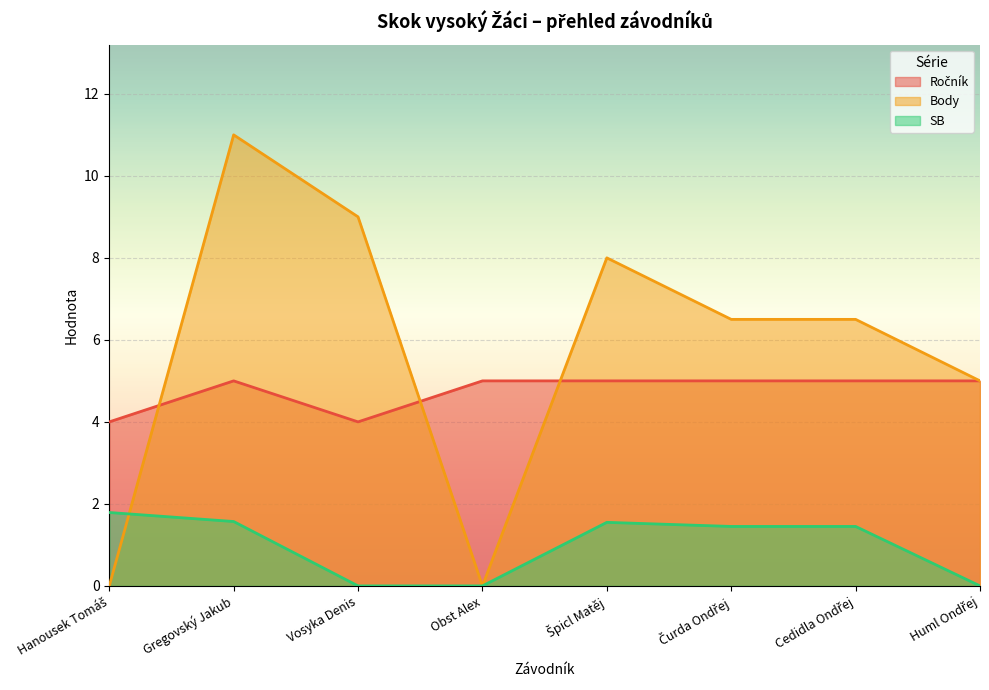

Which category has the lowest value across all series?

Hanousek Tomáš